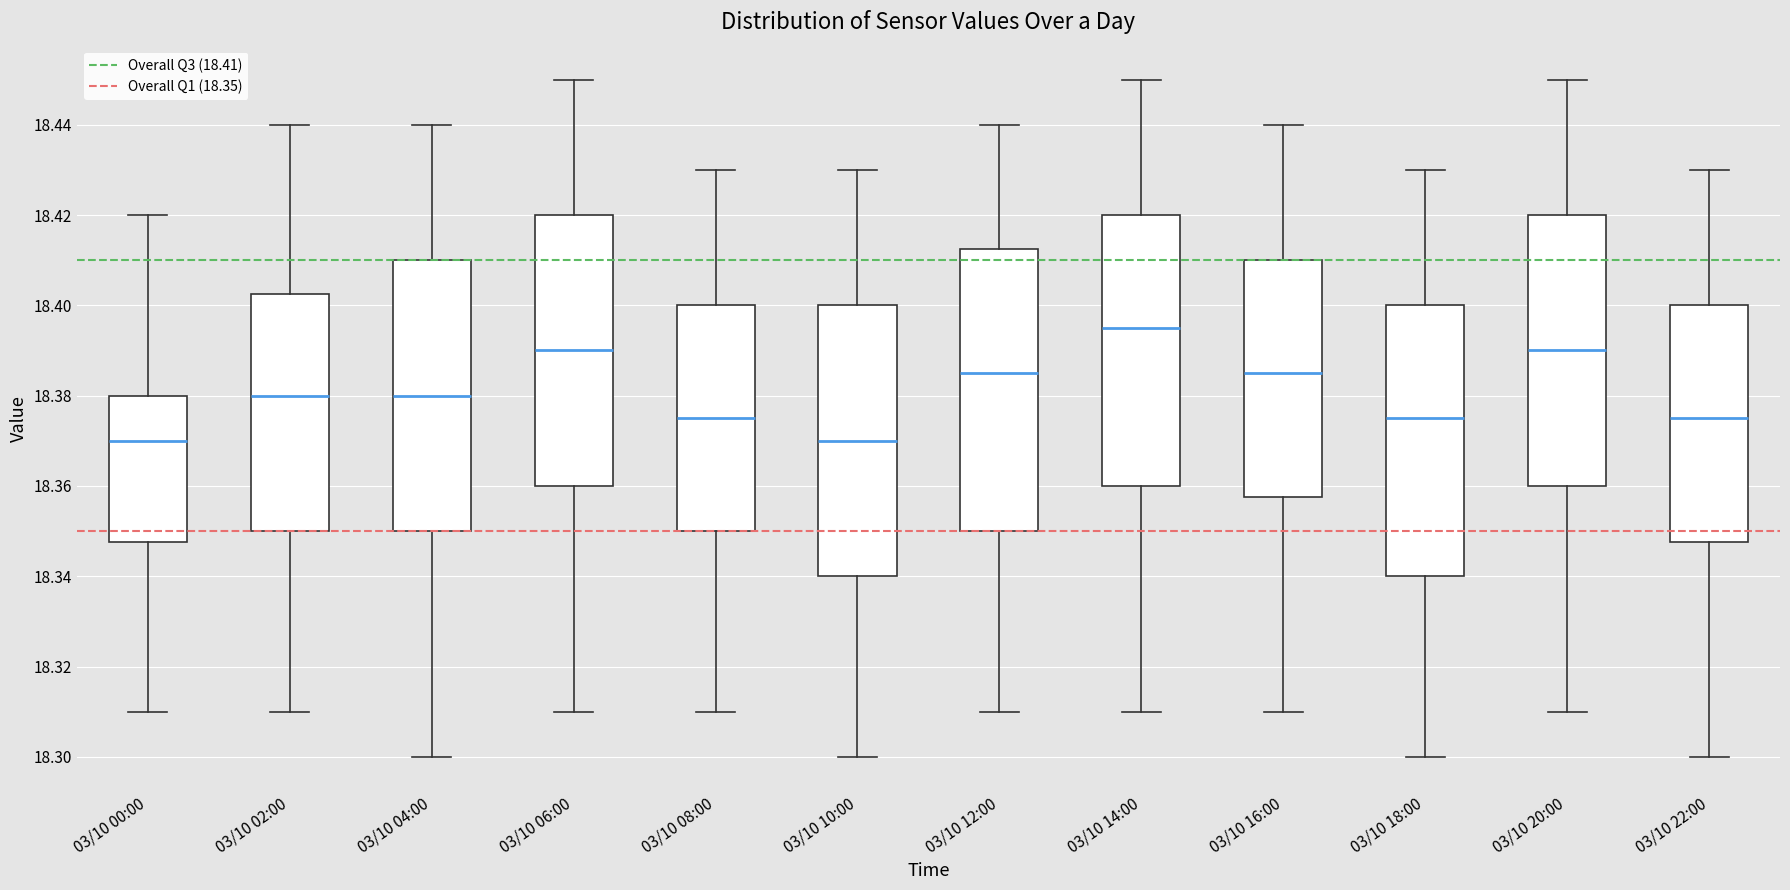

Reading left to right, transcribe this box plot: for each box, give where its median line is, the range the box spans, and where its two whiskers end, as read against the y-axis. The values are not printed on the chart, so give them approximately, as read against the axis.

03/10 00:00: median 18.370, box 18.348 to 18.380, whiskers 18.310 to 18.420
03/10 02:00: median 18.380, box 18.350 to 18.402, whiskers 18.310 to 18.440
03/10 04:00: median 18.380, box 18.350 to 18.410, whiskers 18.300 to 18.440
03/10 06:00: median 18.390, box 18.360 to 18.420, whiskers 18.310 to 18.450
03/10 08:00: median 18.376, box 18.350 to 18.400, whiskers 18.310 to 18.430
03/10 10:00: median 18.370, box 18.340 to 18.400, whiskers 18.300 to 18.430
03/10 12:00: median 18.386, box 18.350 to 18.412, whiskers 18.310 to 18.440
03/10 14:00: median 18.396, box 18.360 to 18.420, whiskers 18.310 to 18.450
03/10 16:00: median 18.386, box 18.358 to 18.410, whiskers 18.310 to 18.440
03/10 18:00: median 18.376, box 18.340 to 18.400, whiskers 18.300 to 18.430
03/10 20:00: median 18.390, box 18.360 to 18.420, whiskers 18.310 to 18.450
03/10 22:00: median 18.376, box 18.348 to 18.400, whiskers 18.300 to 18.430